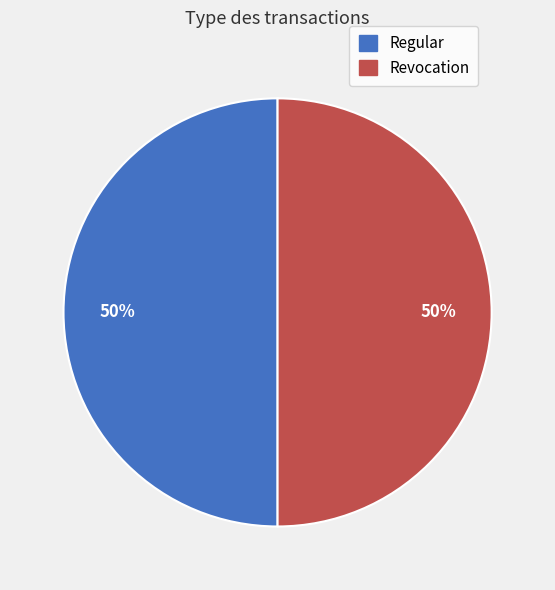

Approximately how many times larger is the value at Regular compared to Revocation?

1.0